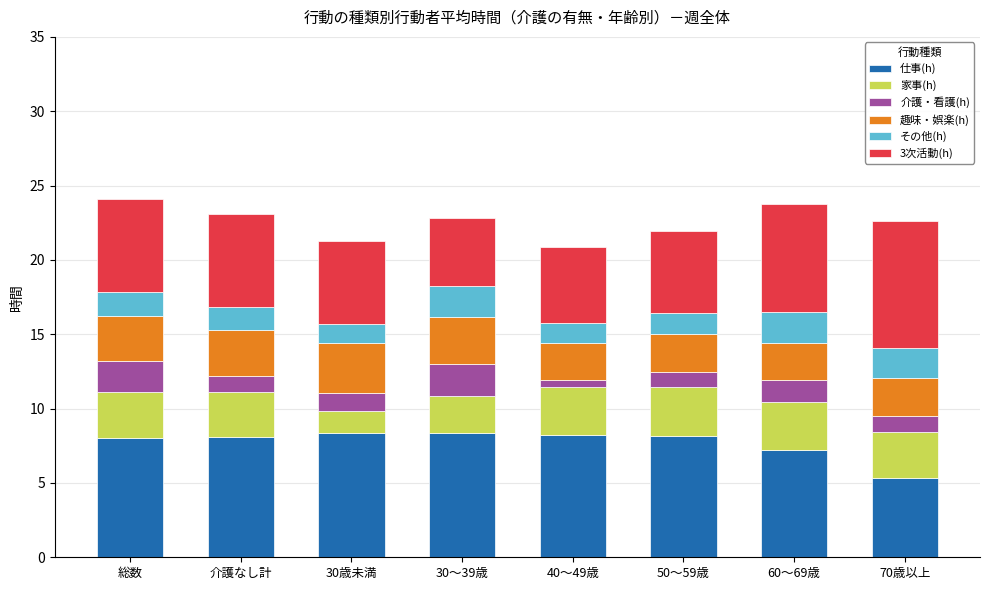

What is the lowest value of the 仕事(h) series?

5.3